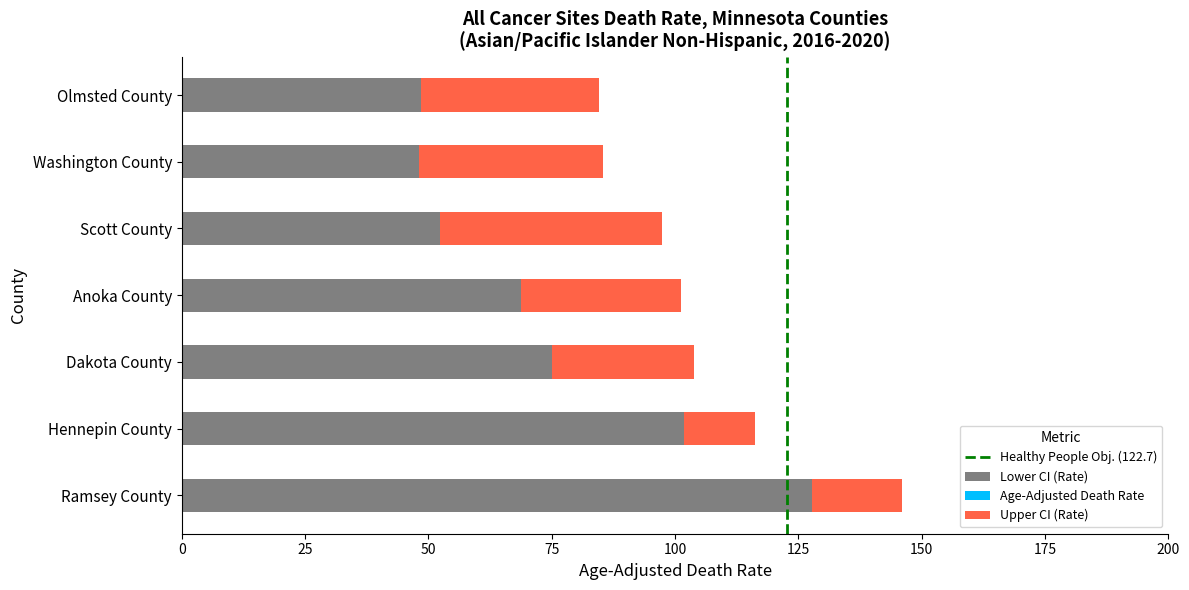

Between Ramsey County and Hennepin County, which series saw the biggest shift?

Upper CI (Rate)